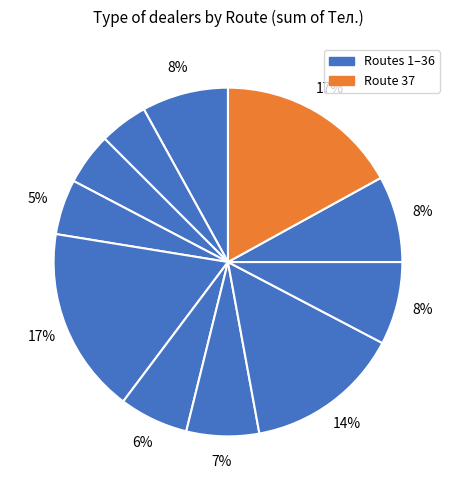

How many segments does this pie chart have?

11